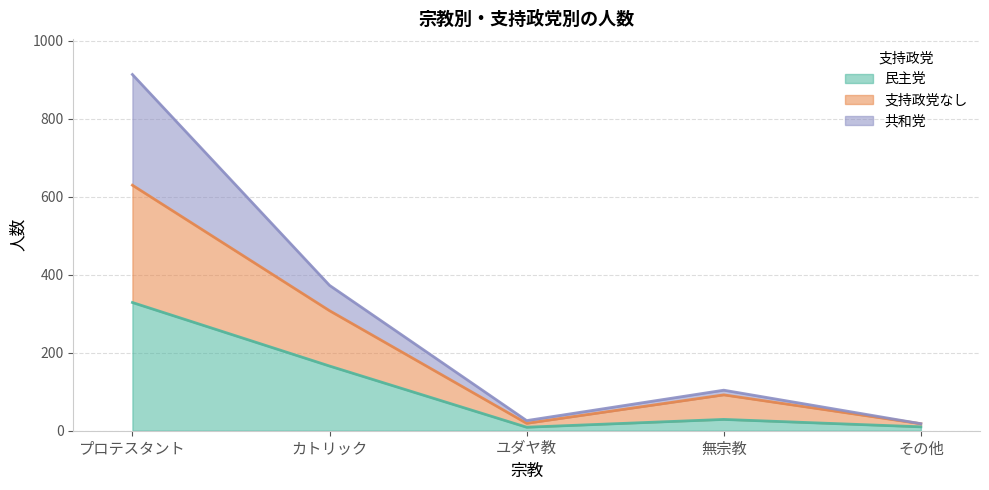

What is the total value across all series at カトリック?

373